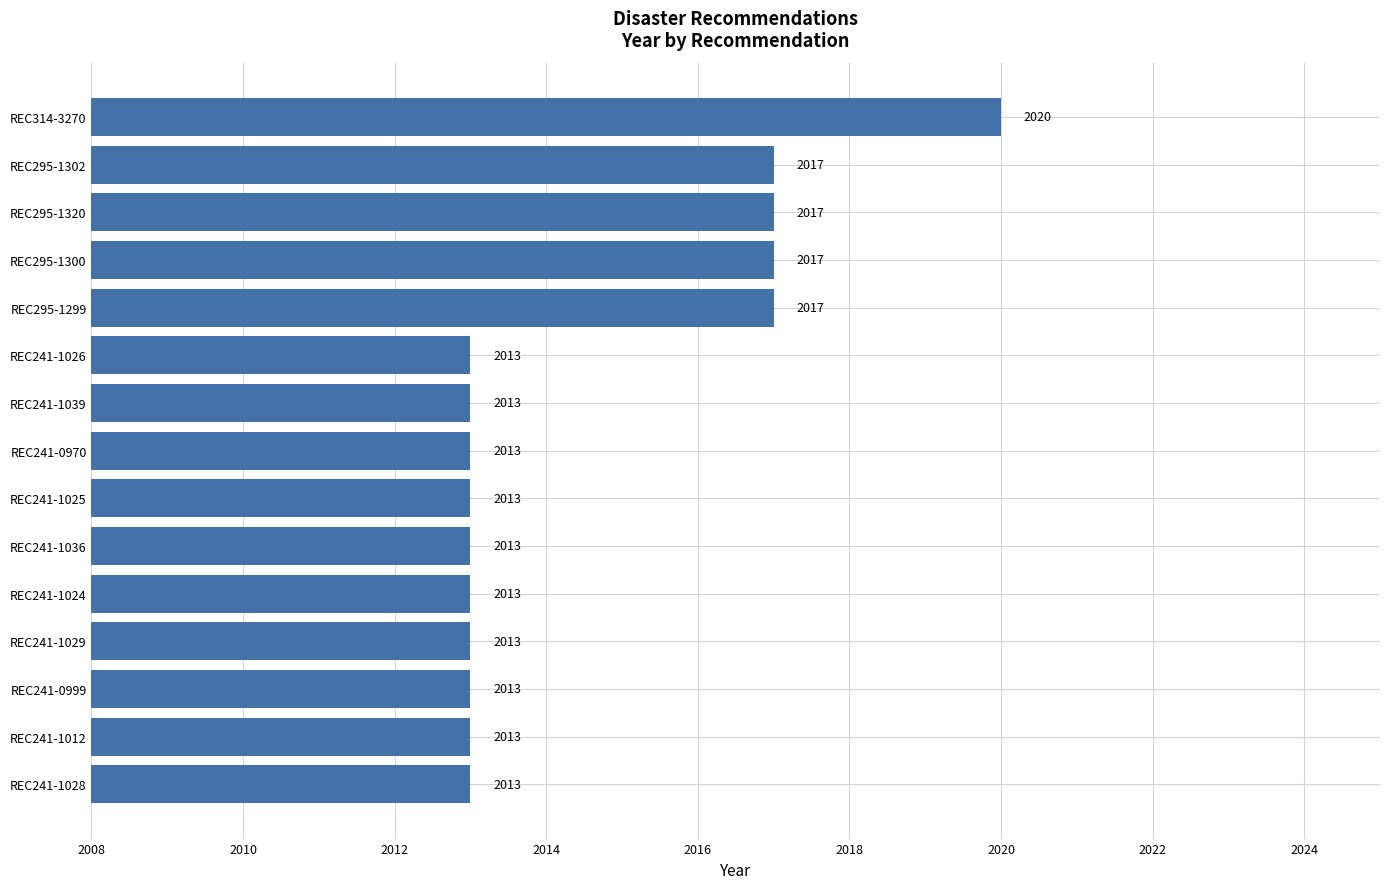

Which has a higher value, REC295-1299 or REC241-1028?

REC295-1299